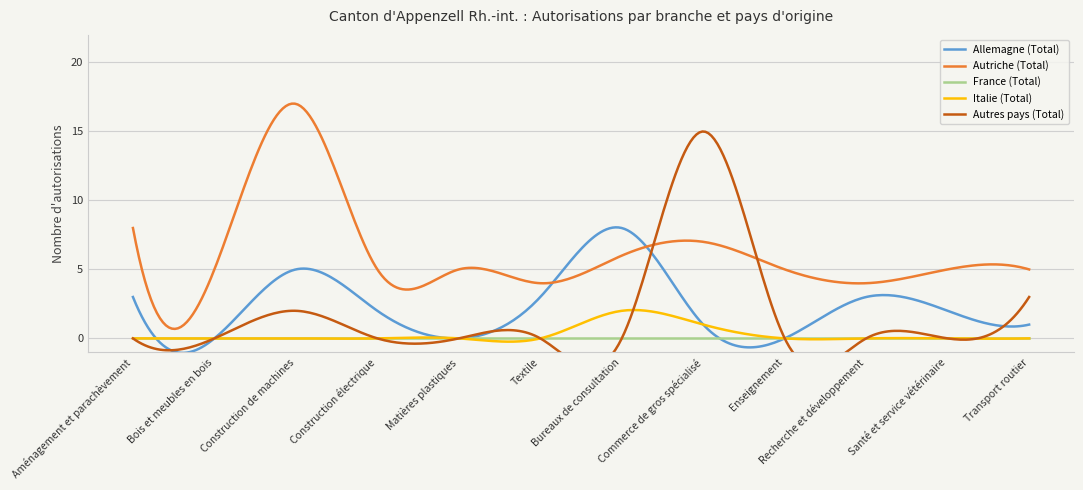

At which category does the chart reach its peak across all series?

Construction de machines